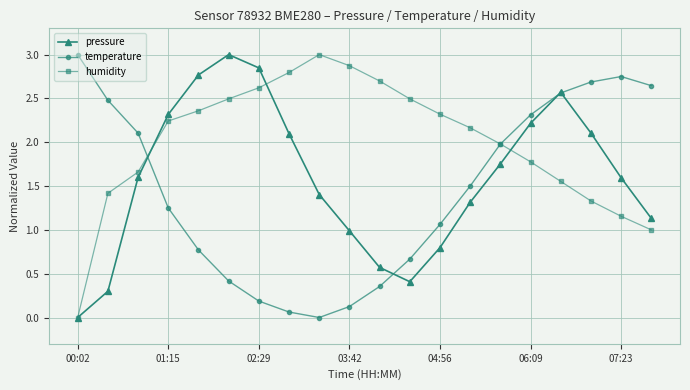

Rank the series by their average value, from highest to lowest.

humidity, pressure, temperature